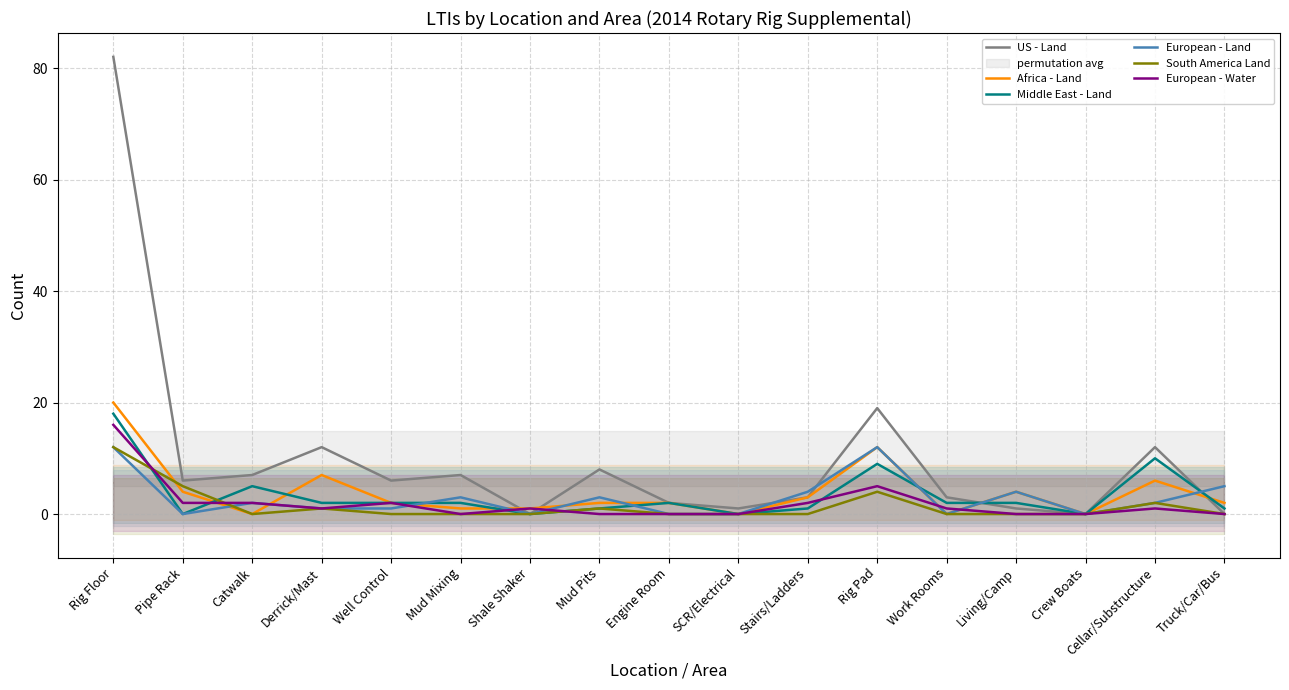

At which category is the sum across all series the highest?

Rig Floor